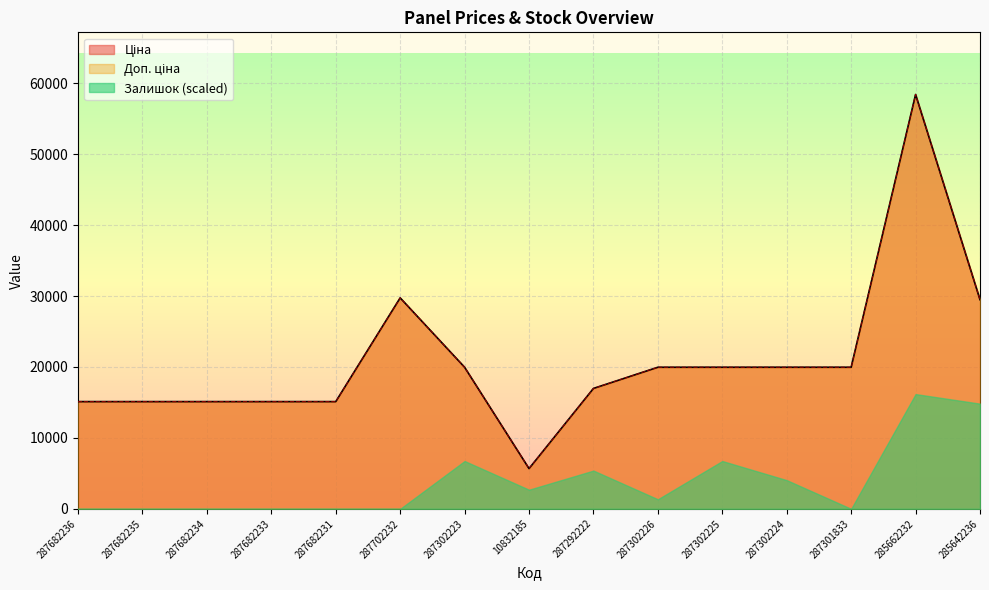

How many values in the Доп. ціна series exceed 19964?

8